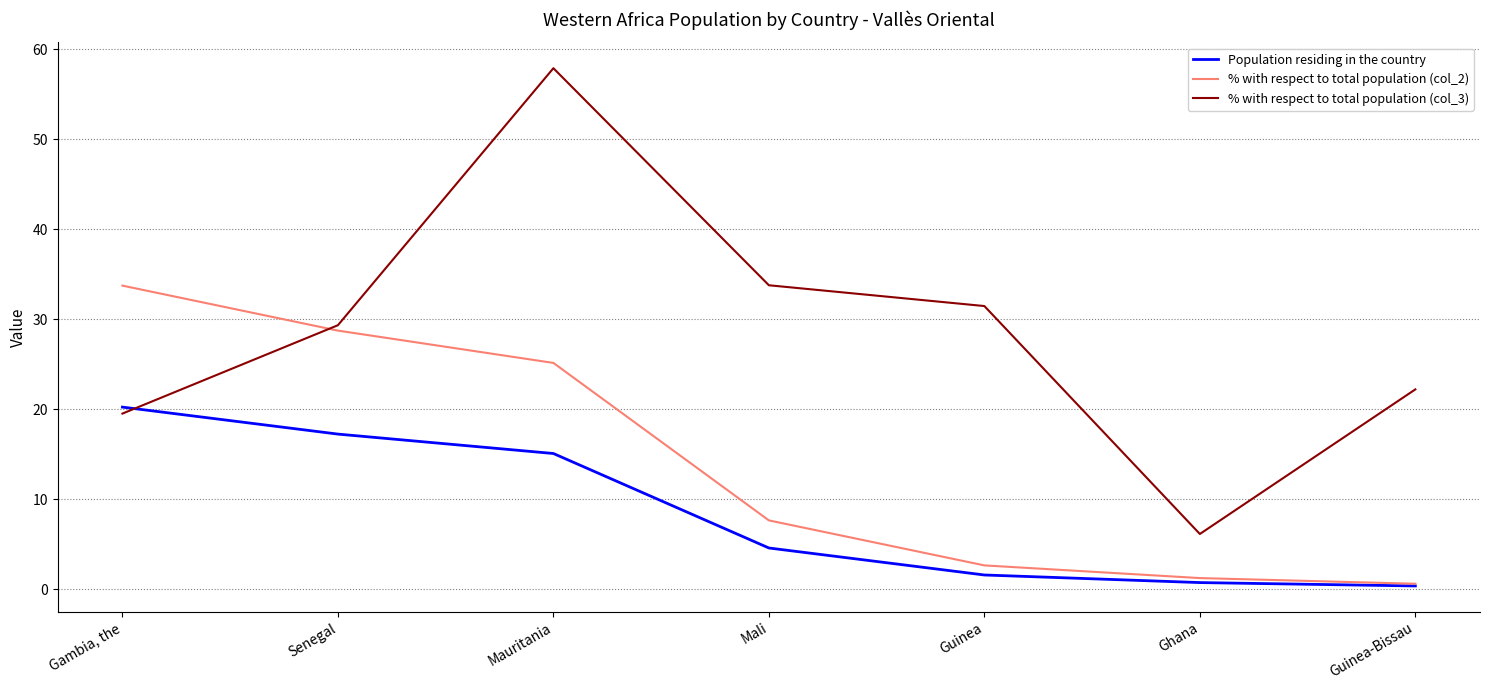

What is the maximum value for % with respect to total population (col_3)?

57.9